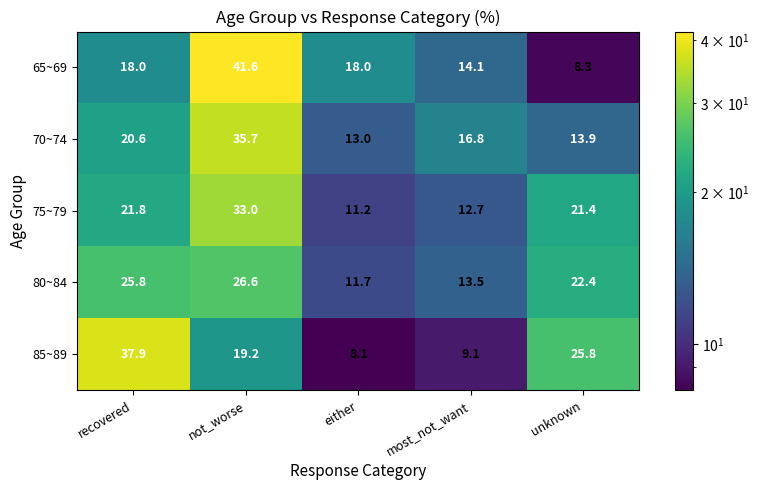

The value of 80~84 at either is 2.4. True or false?

False